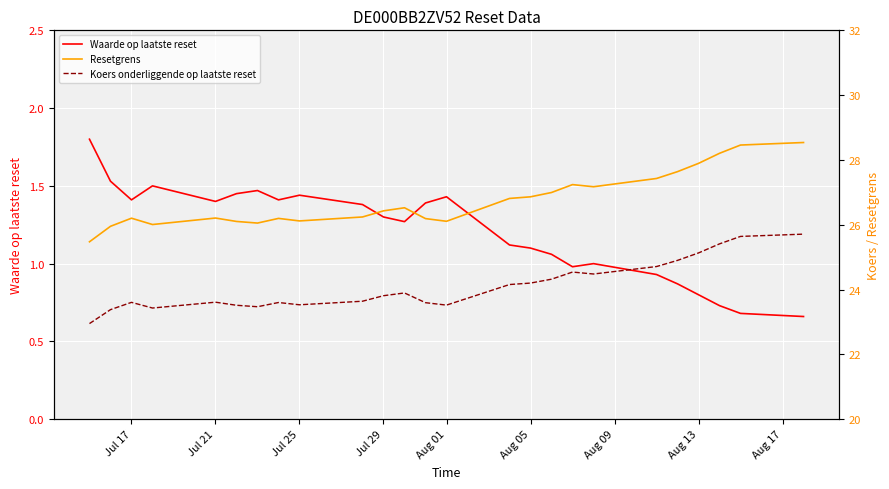

How many series are shown in this chart?

3